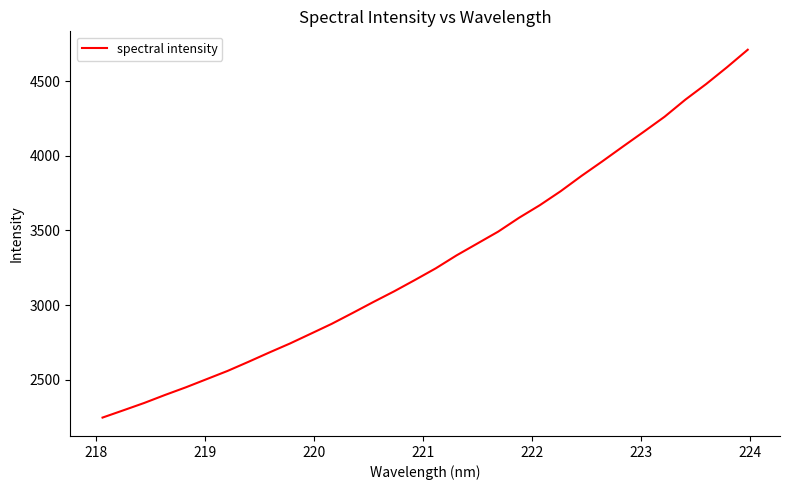

What is the greatest value displayed?

4711.3